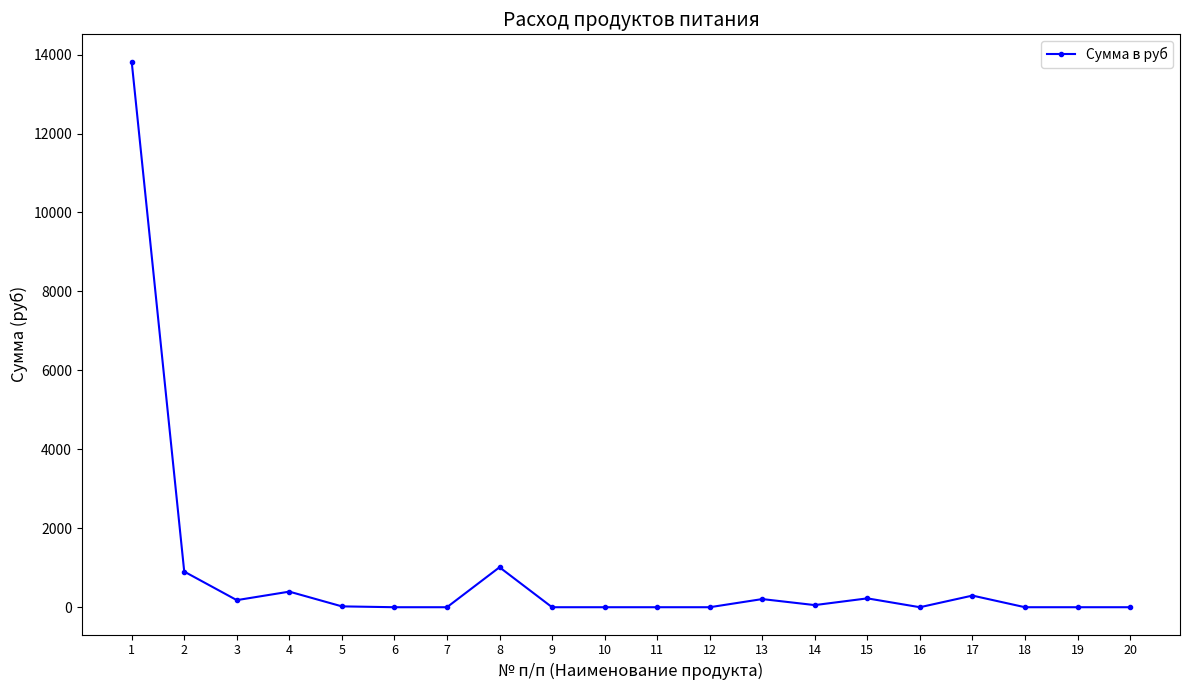

Where is the first local maximum?

4